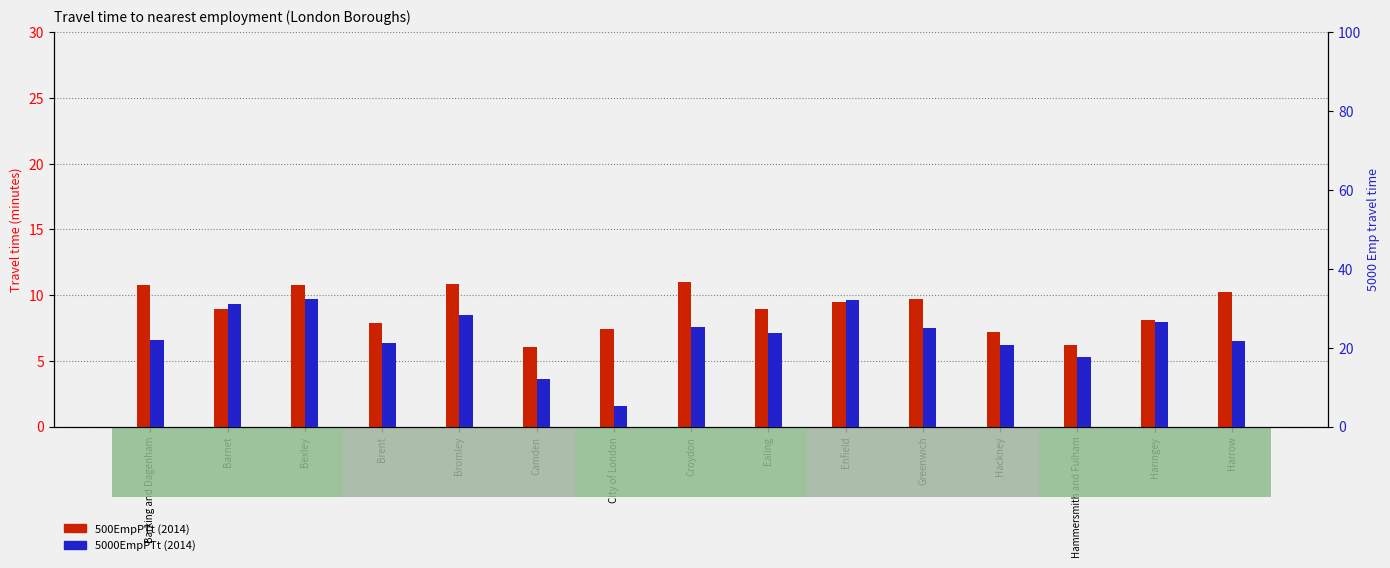

At which label is 5000EmpPTt (2014) closest to 18?

Hammersmith and Fulham